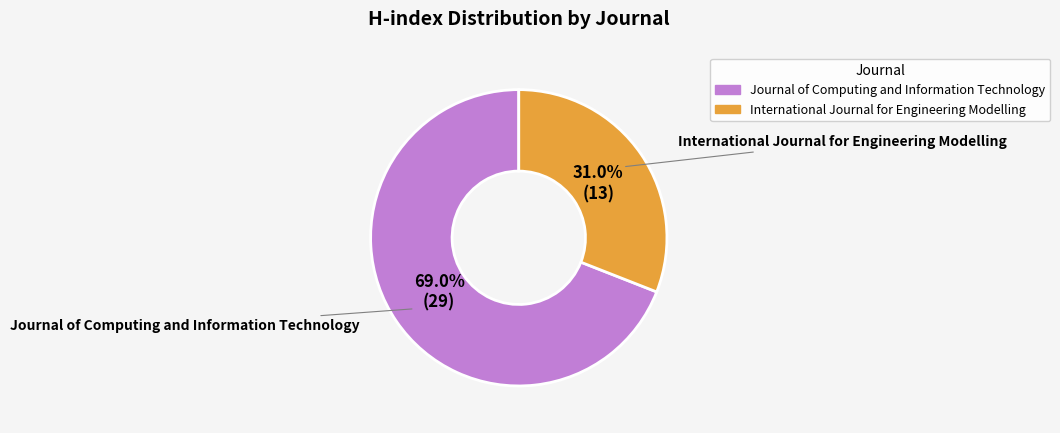

Does any single category account for the majority?

Yes